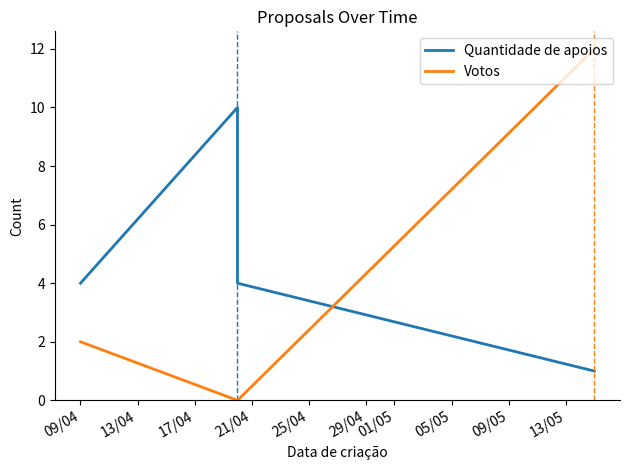

Which series has the largest total across all categories?

Quantidade de apoios